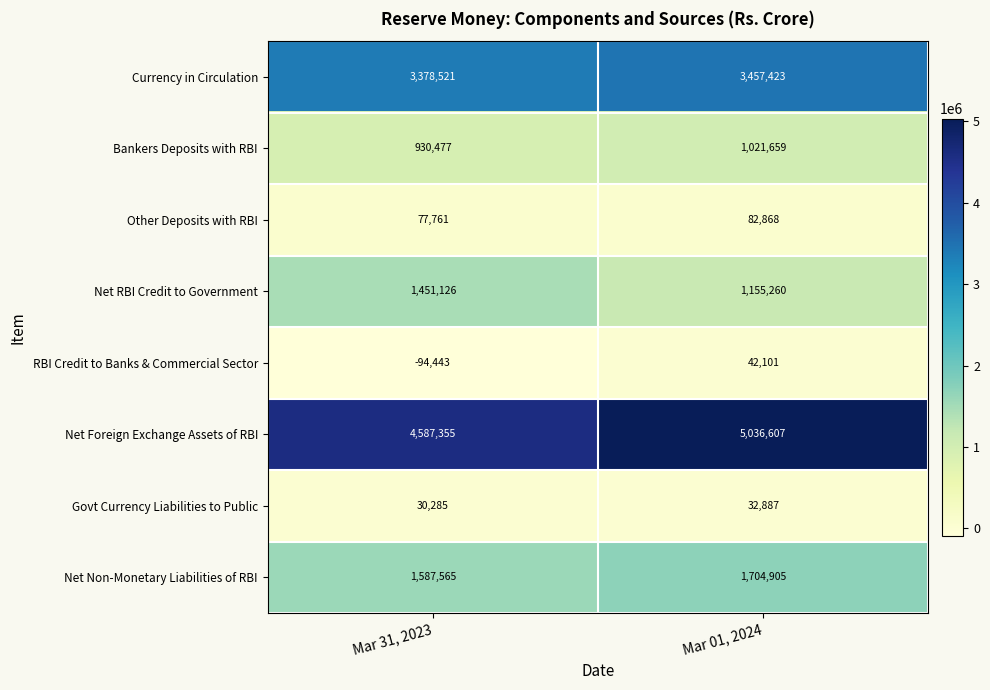

What is the average value of the Net Foreign Exchange Assets of RBI series?

4811981